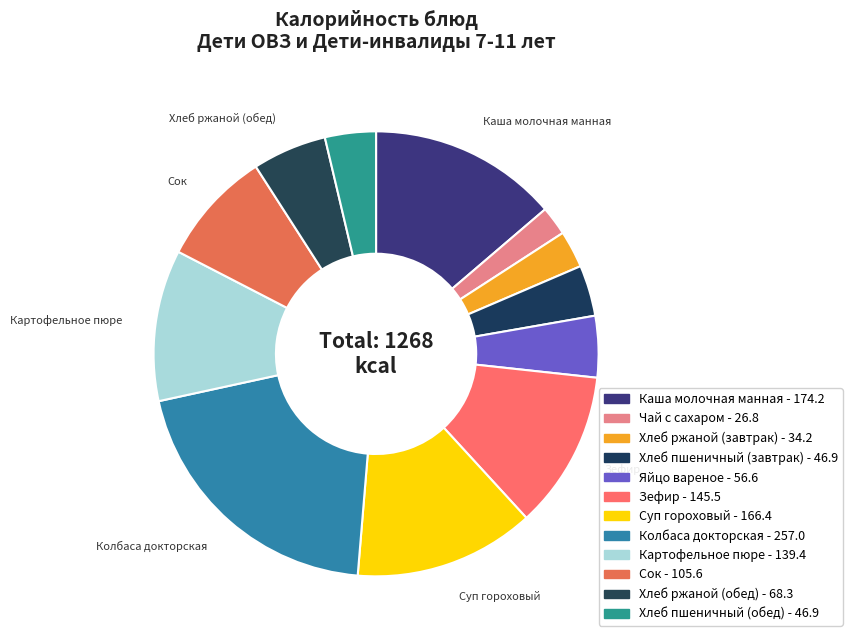

Rank the categories by value from lowest to highest.

Чай с сахаром, Хлеб ржаной (завтрак), Хлеб пшеничный (завтрак), Хлеб пшеничный (обед), Яйцо вареное, Хлеб ржаной (обед), Сок, Картофельное пюре, Зефир, Суп гороховый, Каша молочная манная, Колбаса докторская